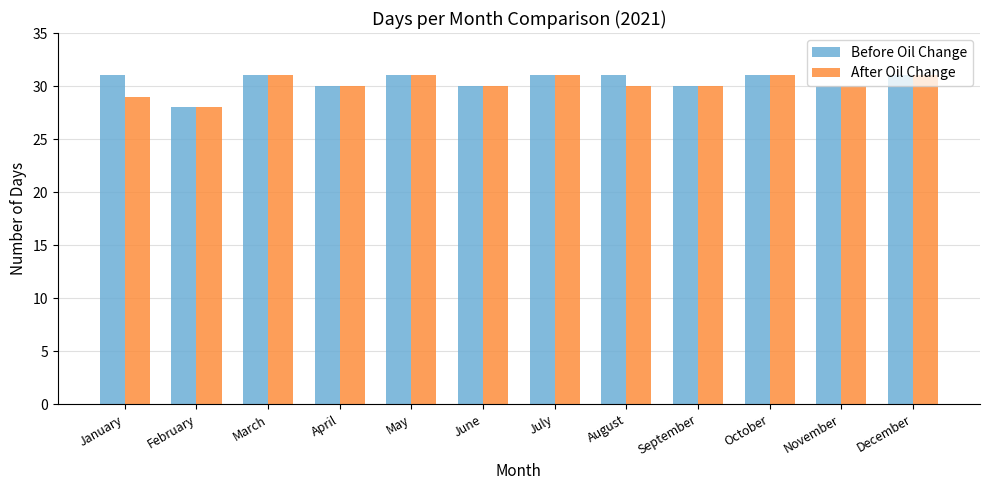

What is the total value across all series at March?

62